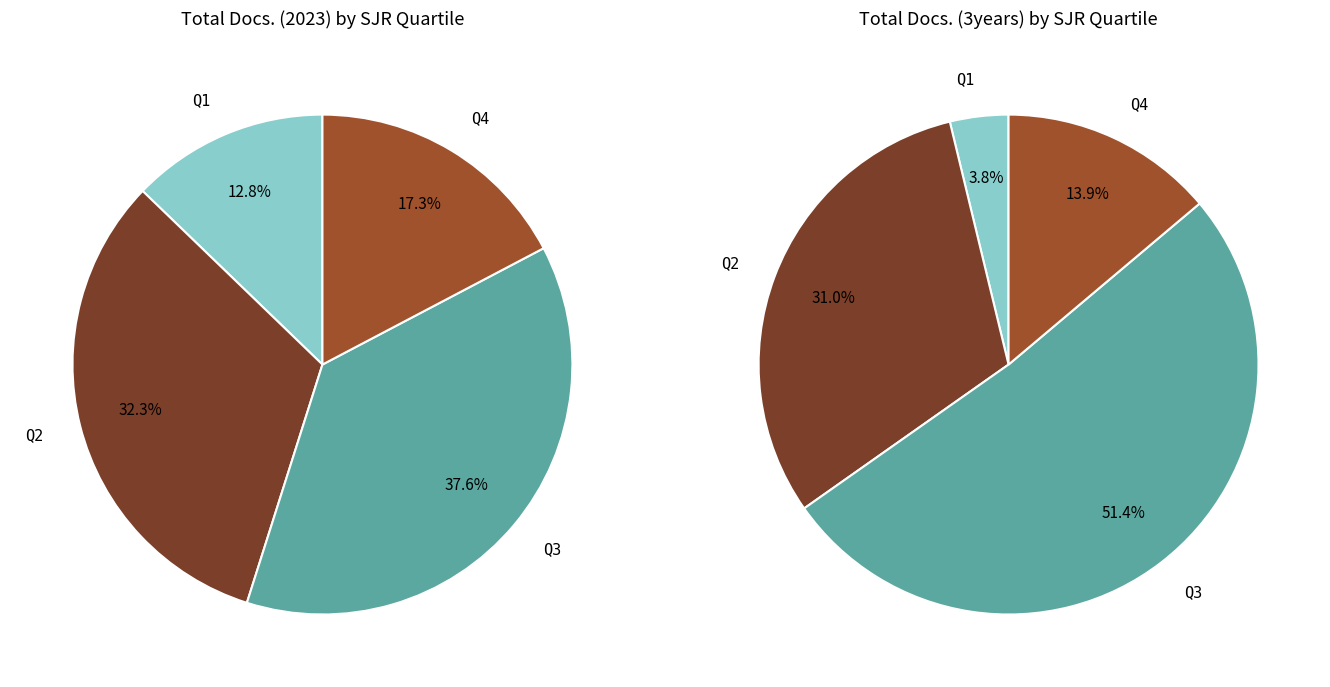

Rank the series by their average value, from lowest to highest.

Total Docs. (2023), Total Docs. (3years)